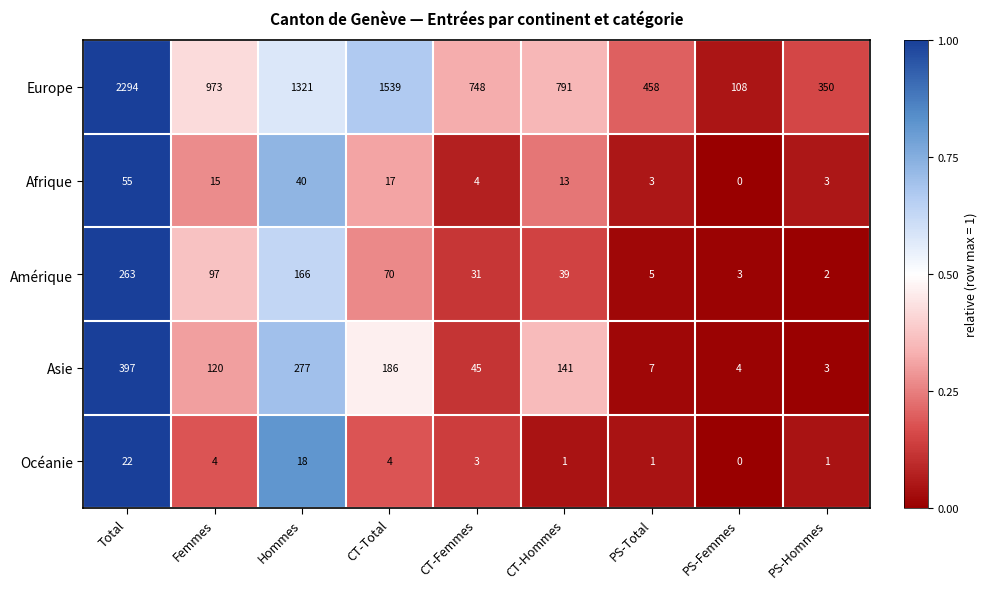

How many series are shown in this chart?

5